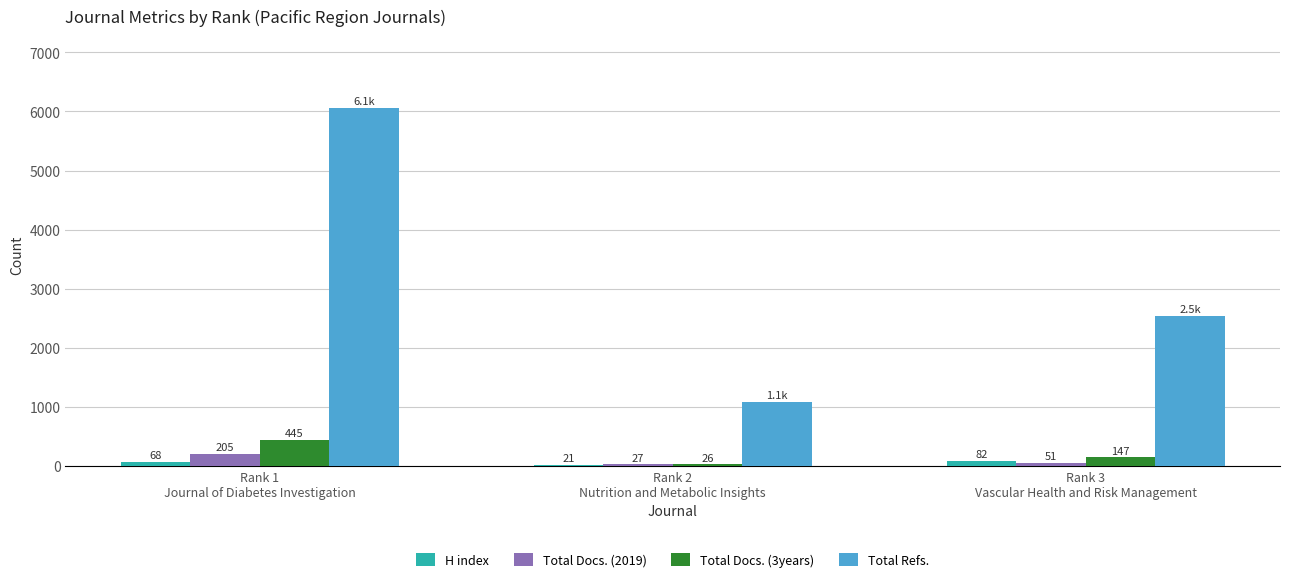

What is the greatest value displayed?

6066